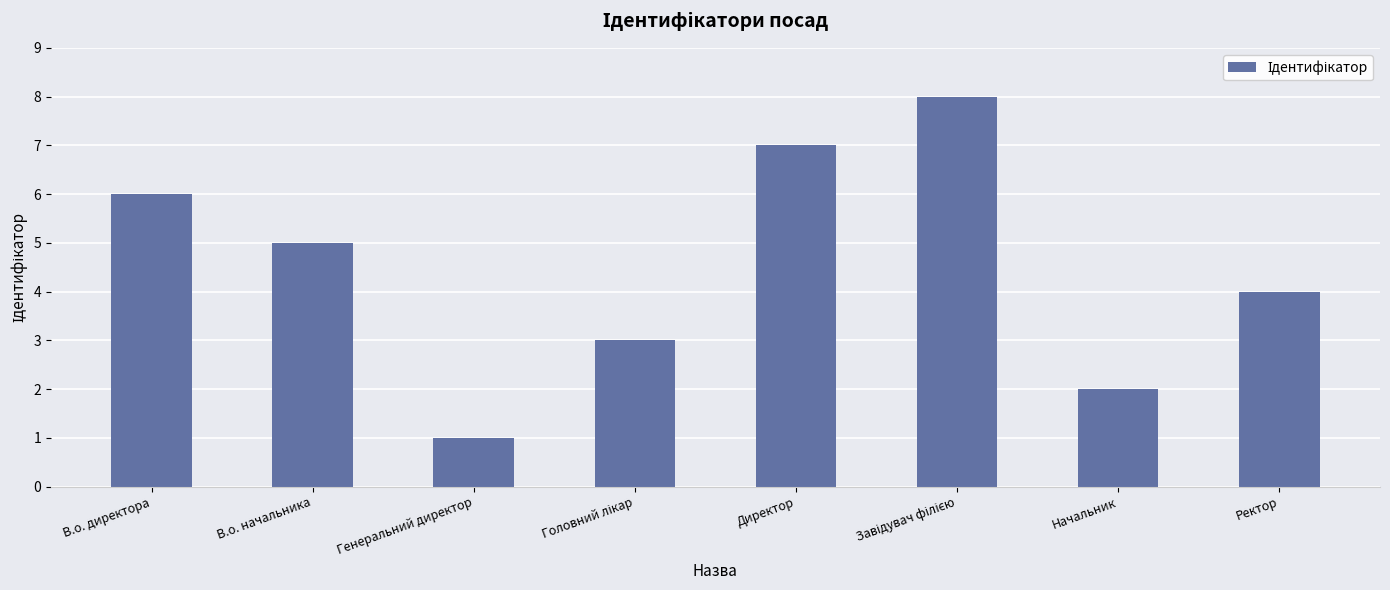

What position from the right is В.о. директора?

8